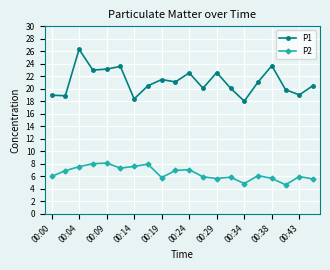

What are all the series names shown in the legend?

P1, P2